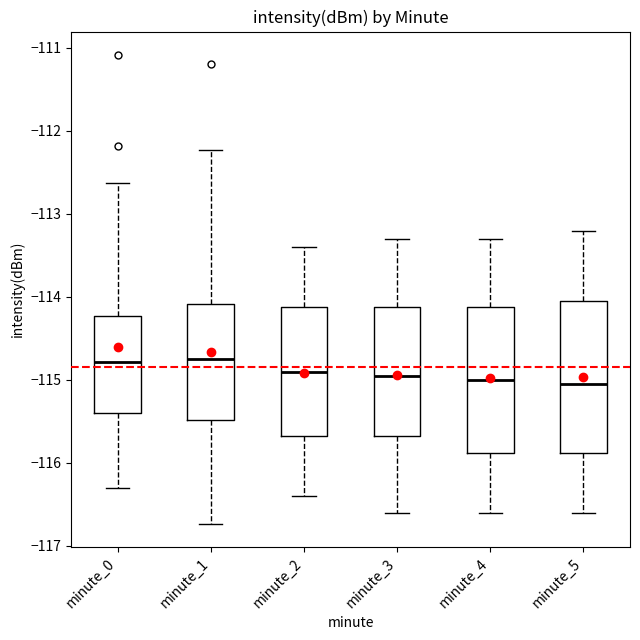

Where is the lower edge of the box for minute_2 on the y-axis? The values are not printed on the chart, so give them approximately, as read against the axis.

-115.7